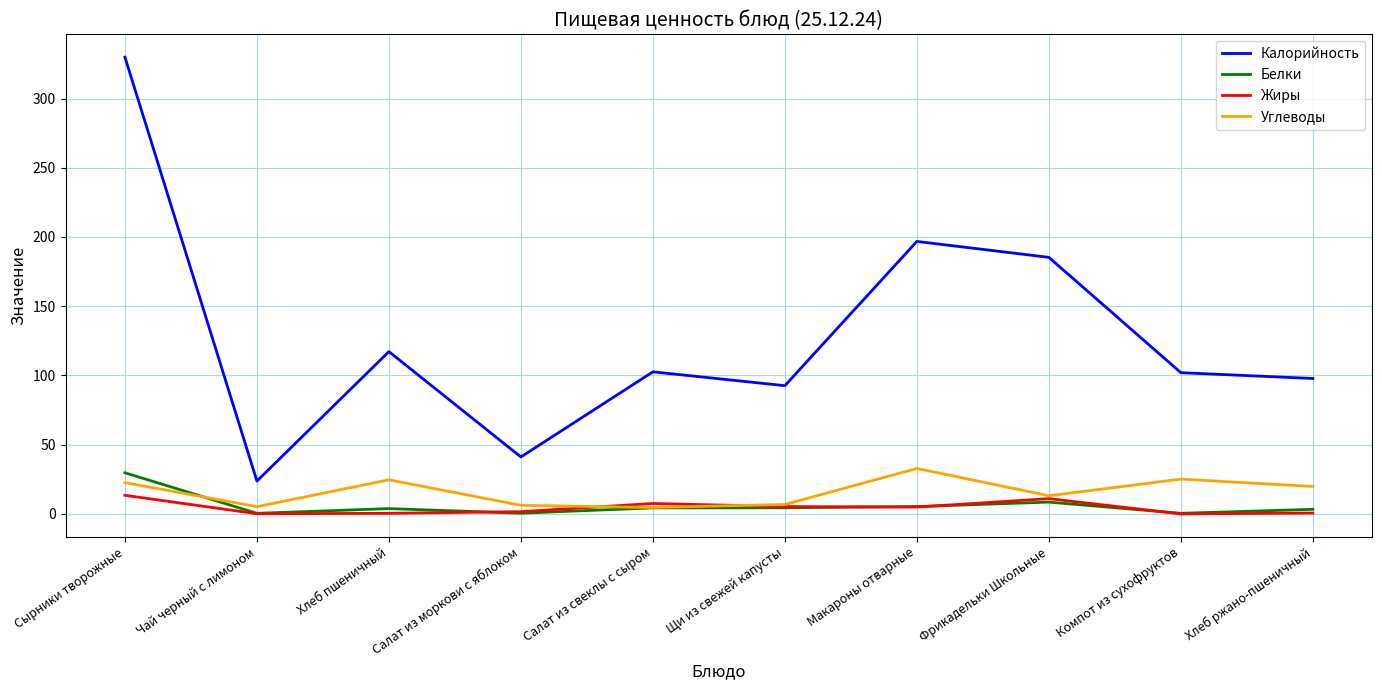

At which category is the sum across all series the highest?

Сырники творожные